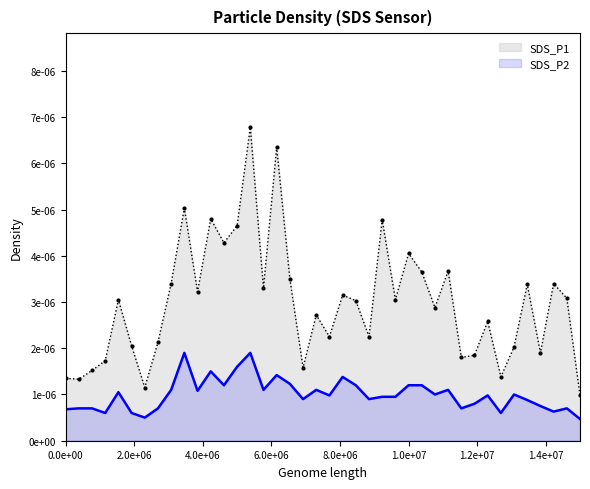

Which series has the largest total across all categories?

SDS_P1